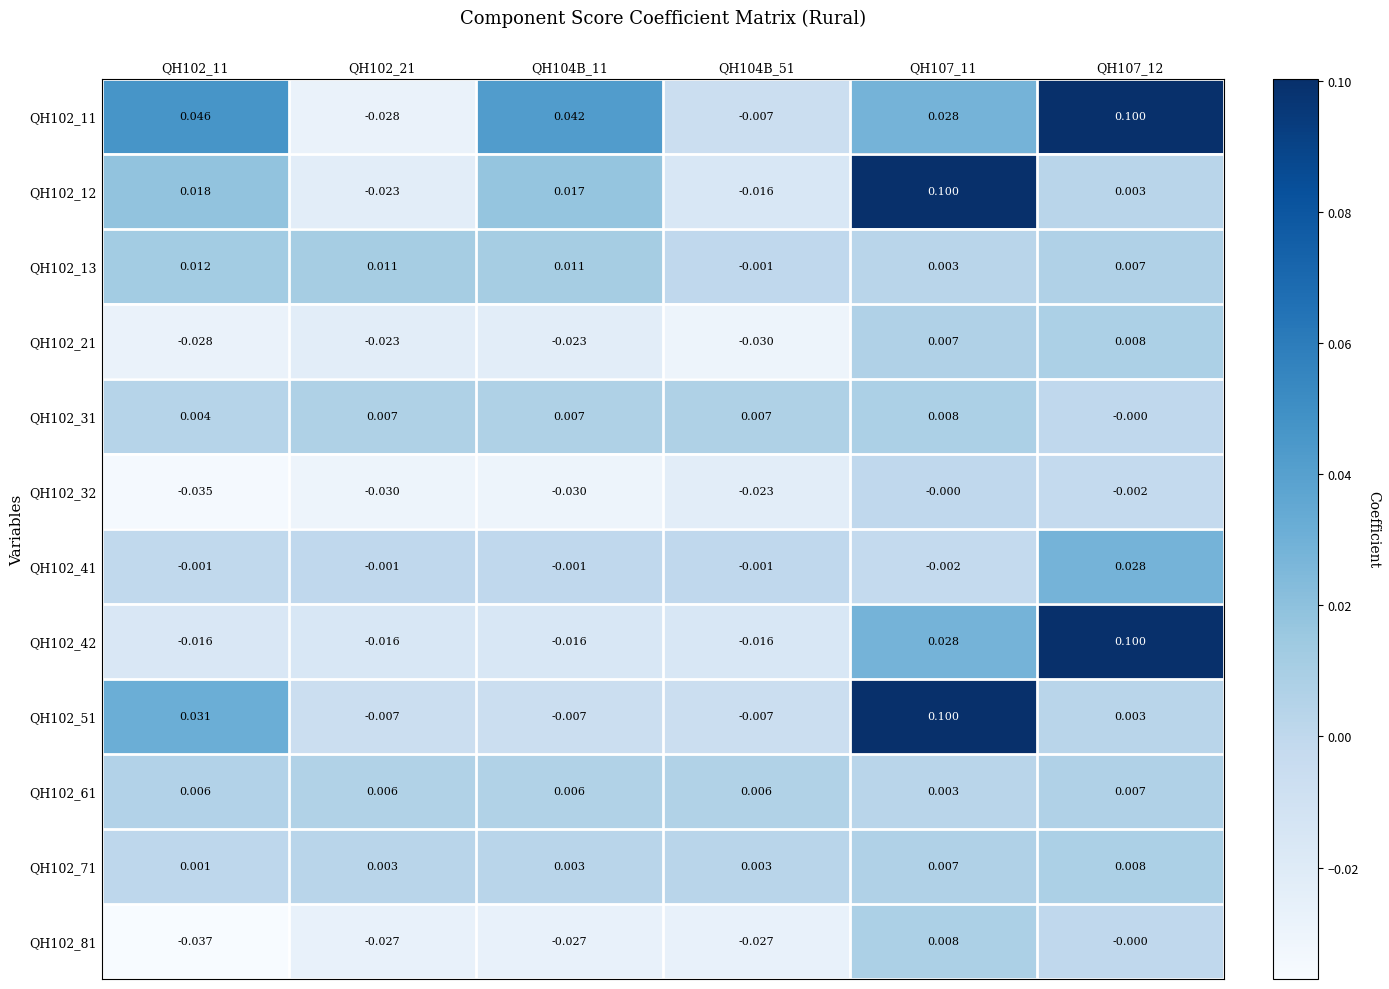

Is the value of QH102_42 at QH102_21 greater than the value of QH102_81 at QH102_21?

Yes